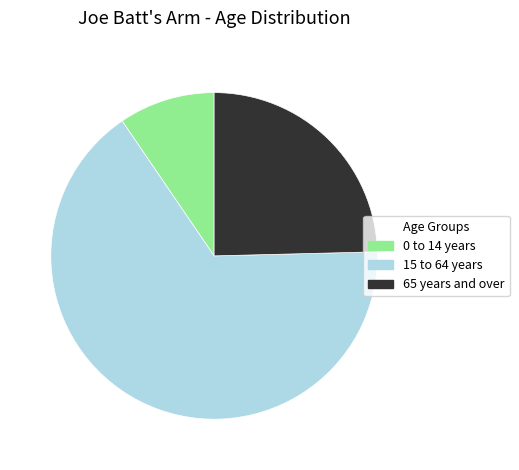

Is the sum of 15 to 64 years and 65 years and over greater than half?

Yes